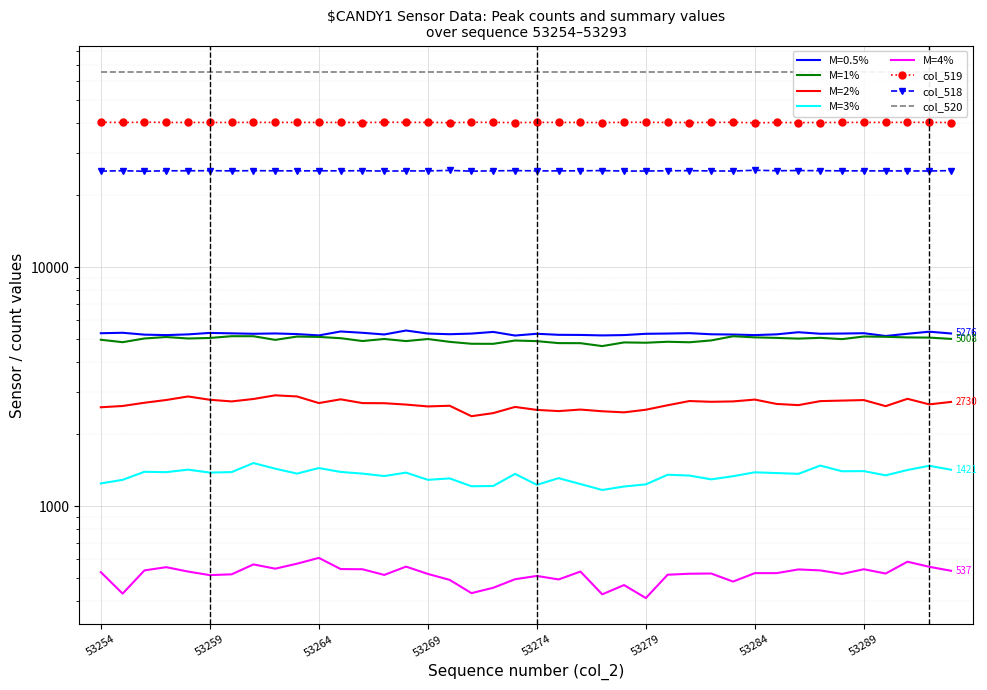

What is the difference between the second highest and second lowest values in the col_519 series?

186